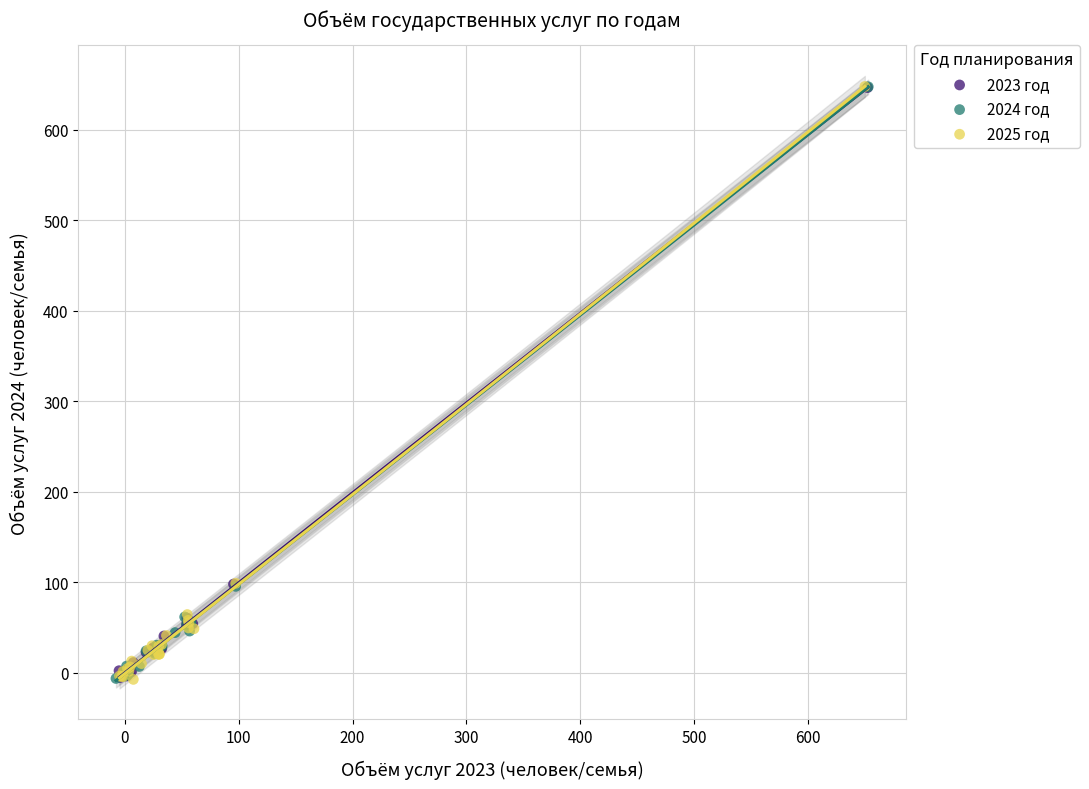

What are all the series names shown in the legend?

2023 год, 2024 год, 2025 год